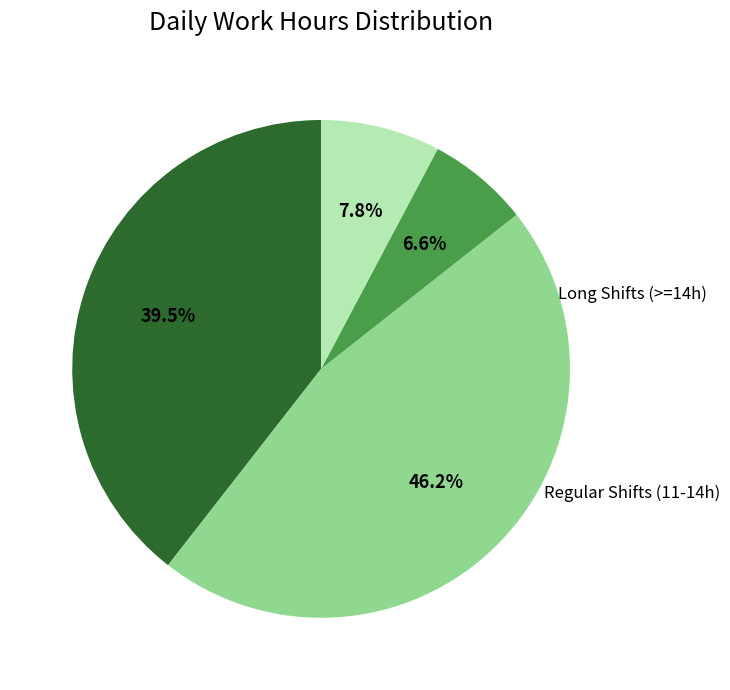

Is there a majority slice in this chart?

No